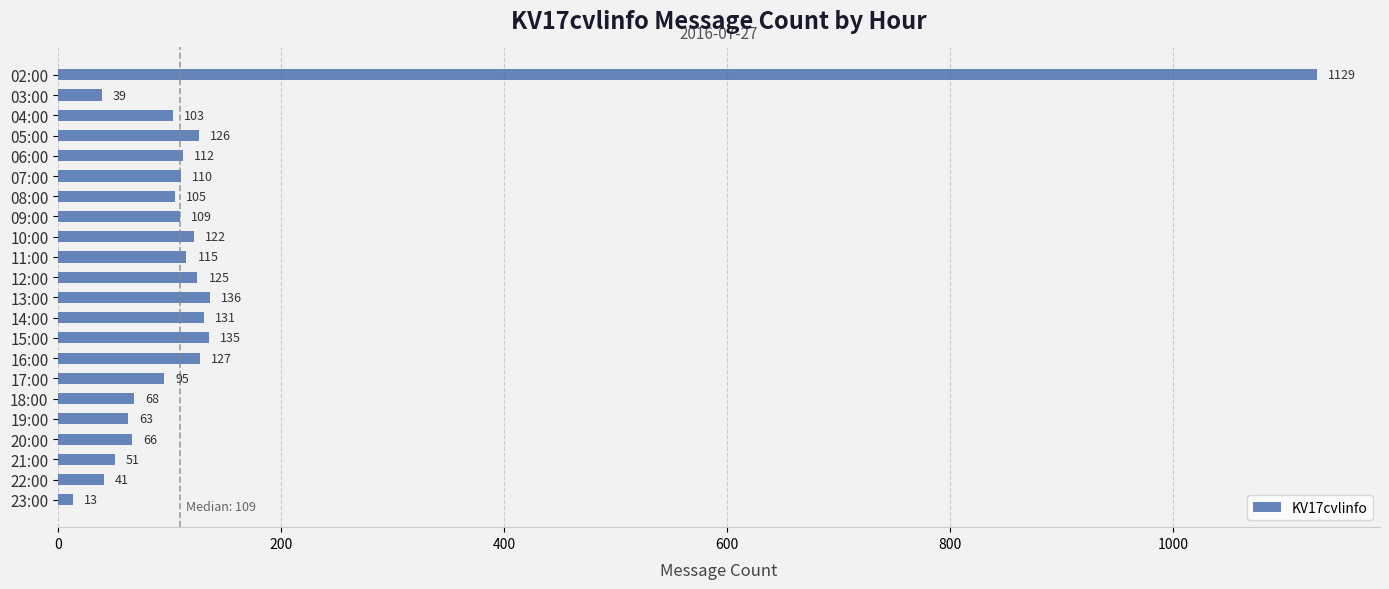

Reading bottom to top, list all the values displayed in this chart.

13	41	51	66	63	68	95	127	135	131	136	125	115	122	109	105	110	112	126	103	39	1129